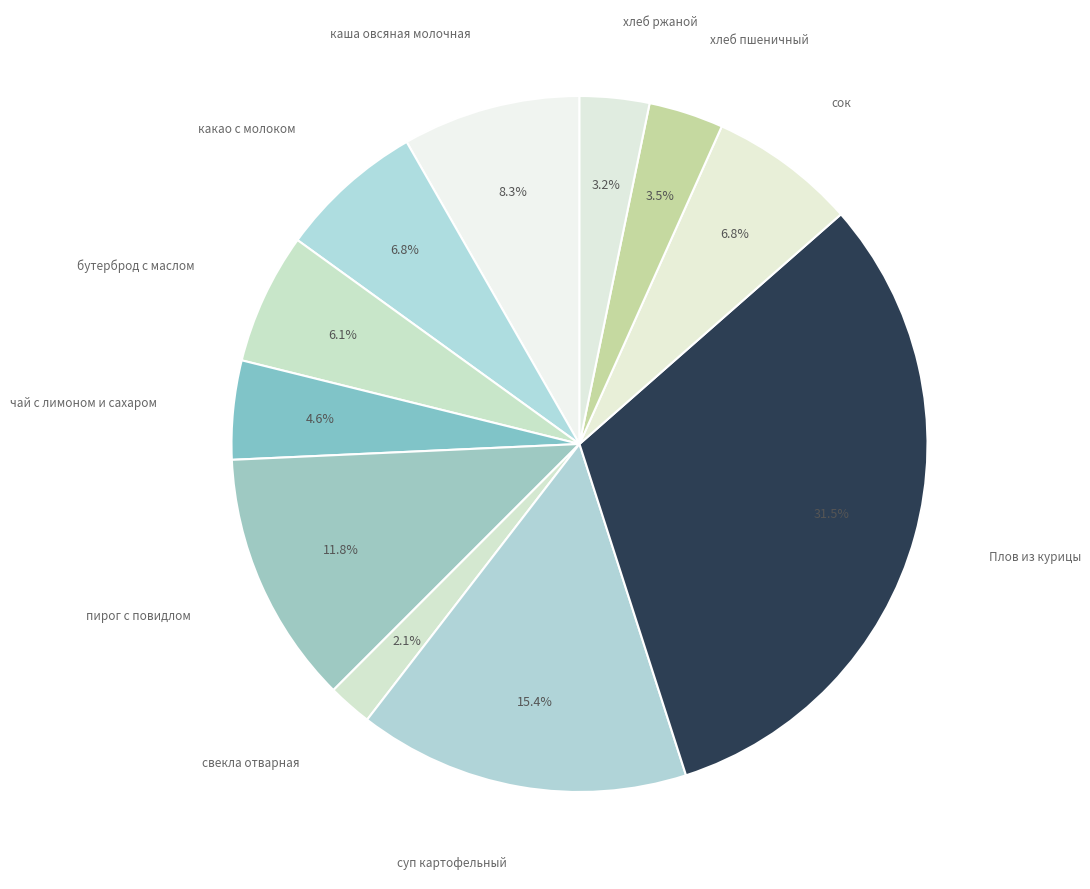

How many slices are in this pie chart?

11